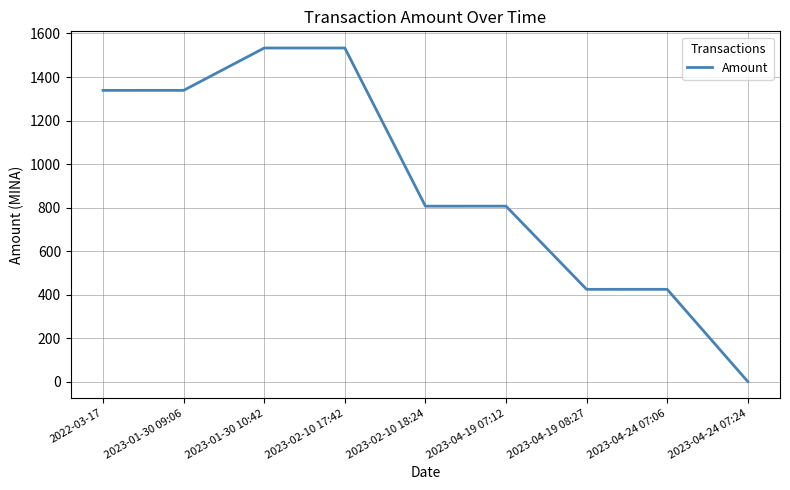

True or false: the data shows 1533.2 at 2023-01-30 10:42.

True